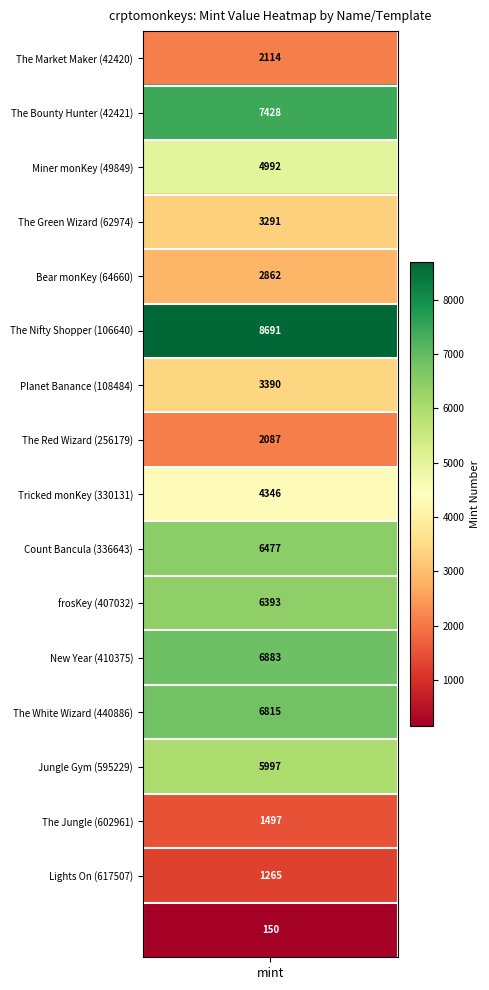

Reading right to left, what are all the values shown in this chart?

150	1265	1497	5997	6815	6883	6393	6477	4346	2087	3390	8691	2862	3291	4992	7428	2114